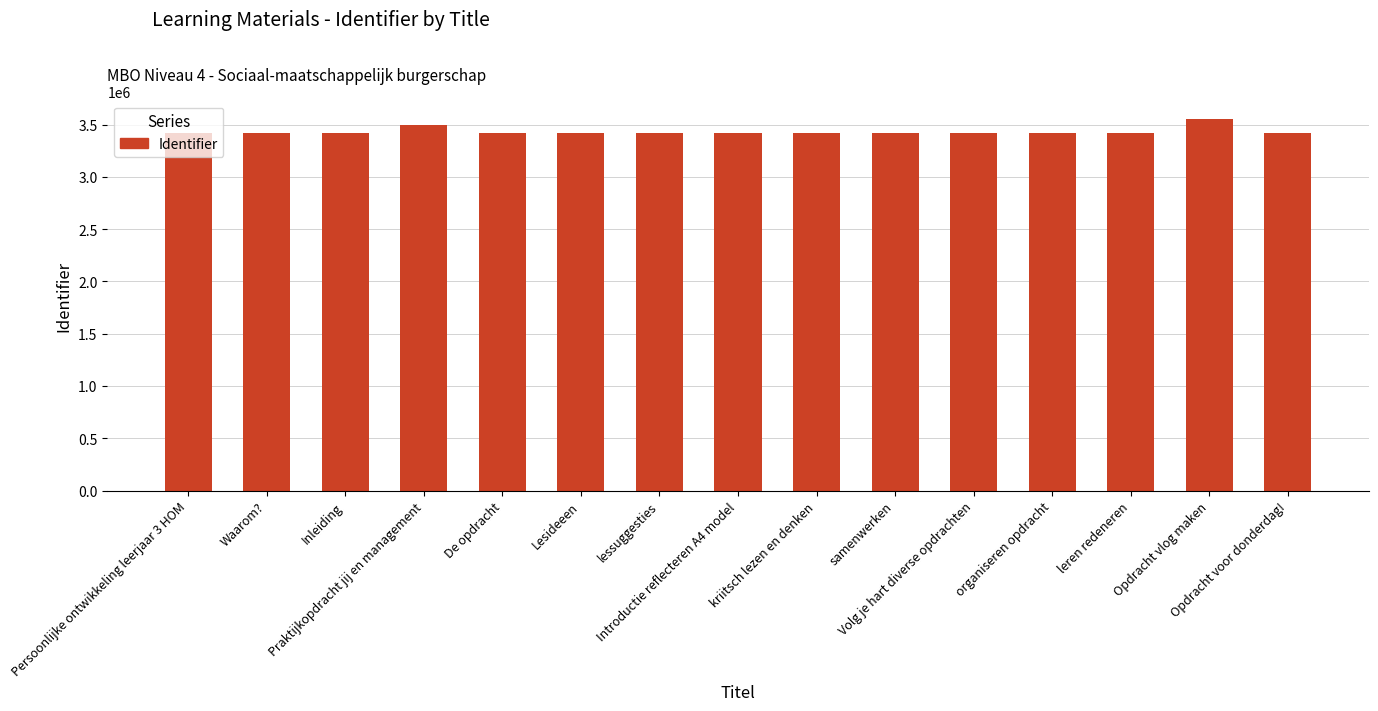

What is the average value?

3433258